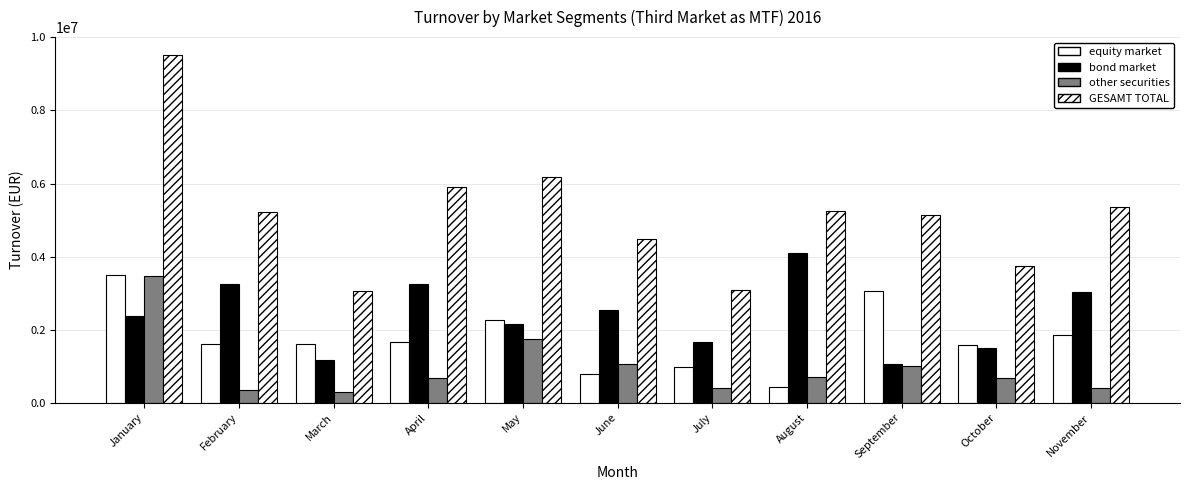

What is the spread (max minus min) of values at June?

3709226.5